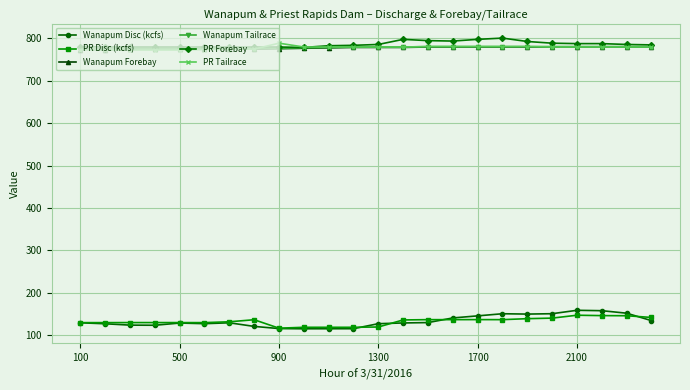

What is the maximum value shown in the chart?

800.0